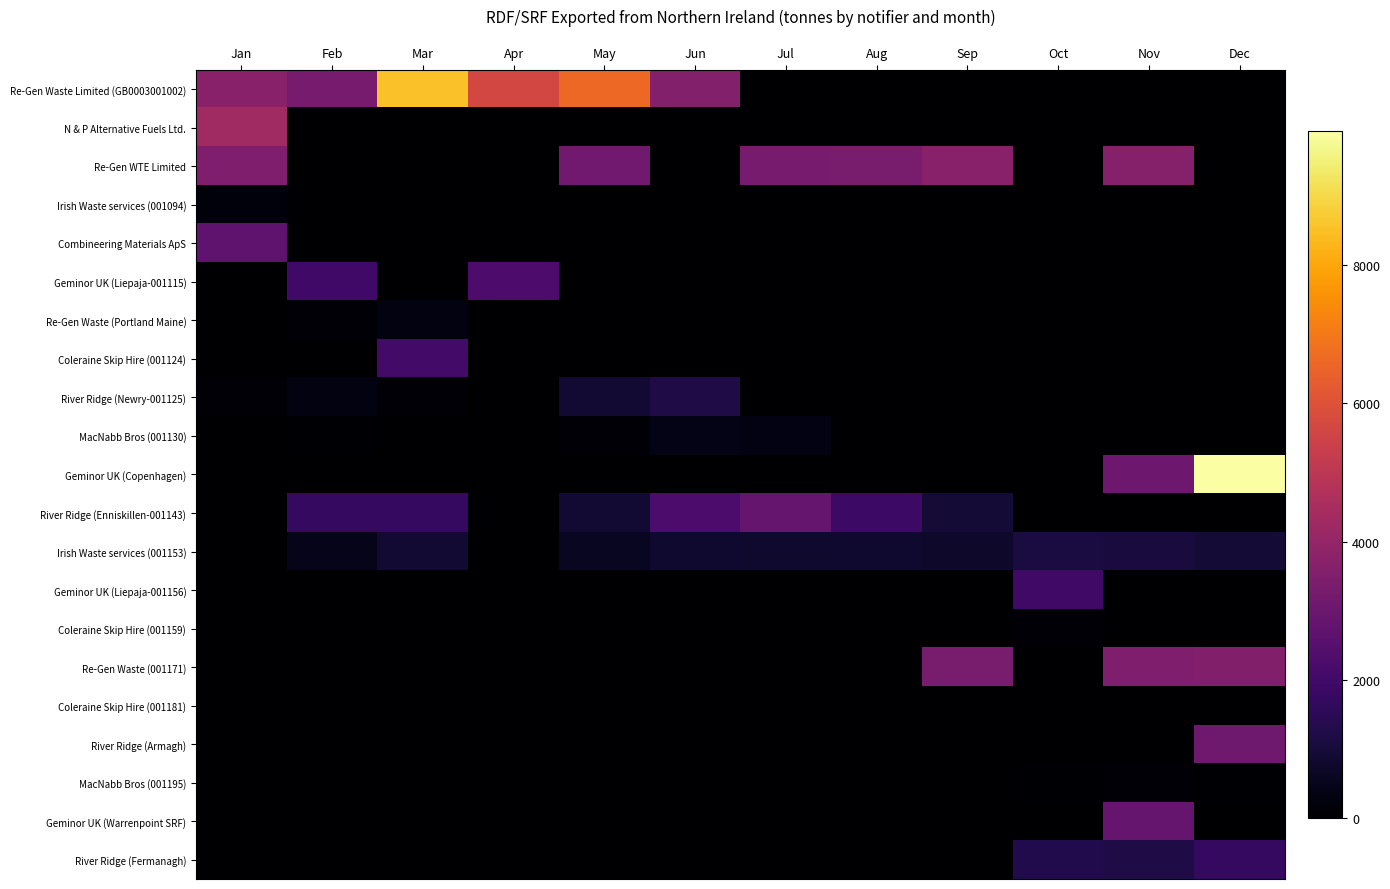

What is the difference between the highest and lowest values at Jun?

3610.2